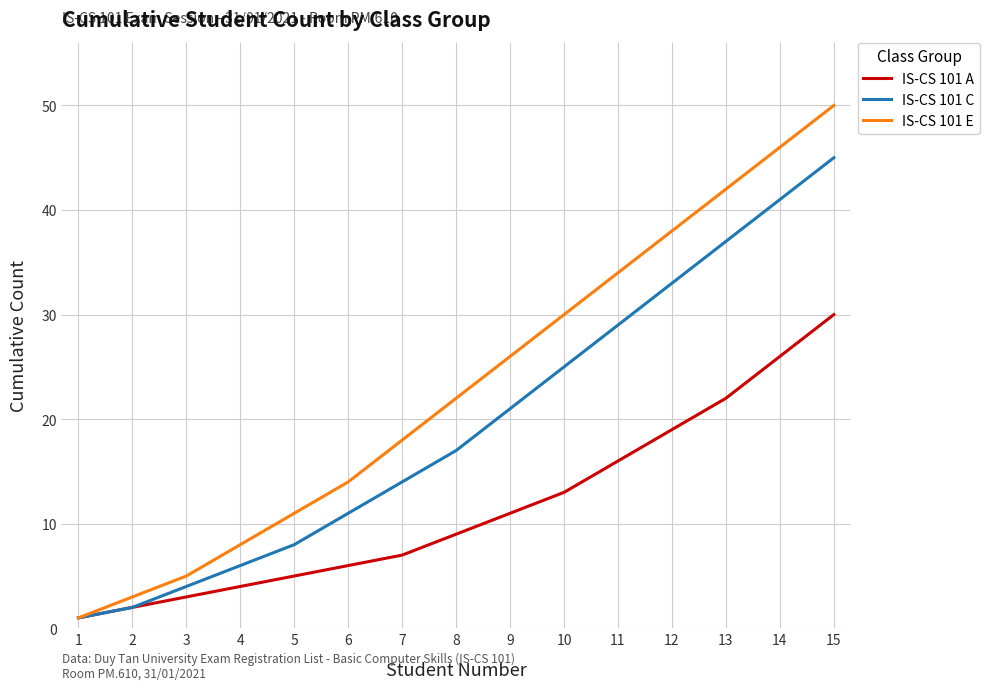

What is the minimum value shown in the chart?

1